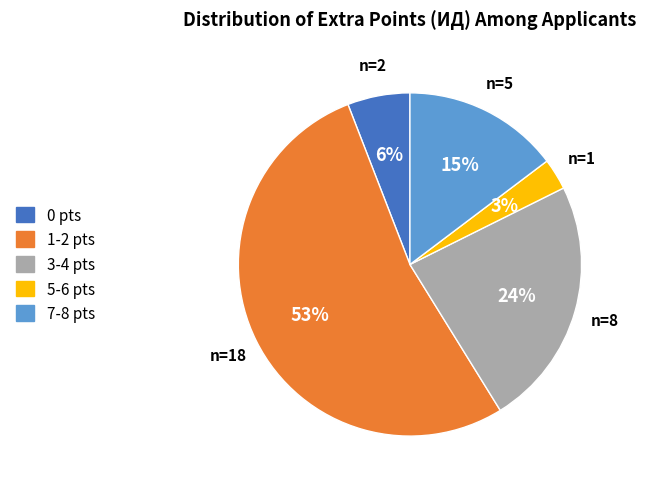

Is it true that 3-4 is 36% of the pie?

False